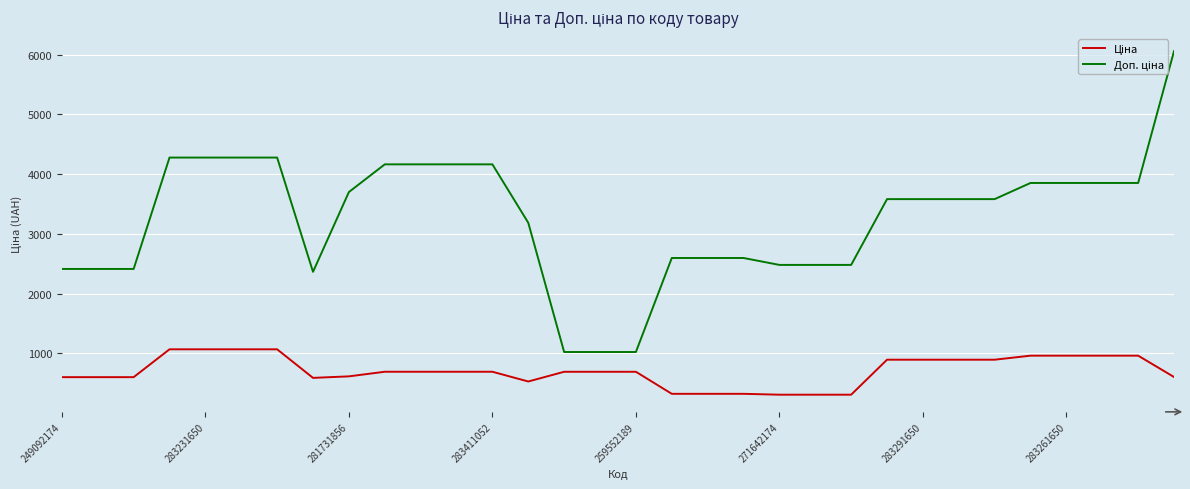

What is the minimum value shown in the chart?

310.3